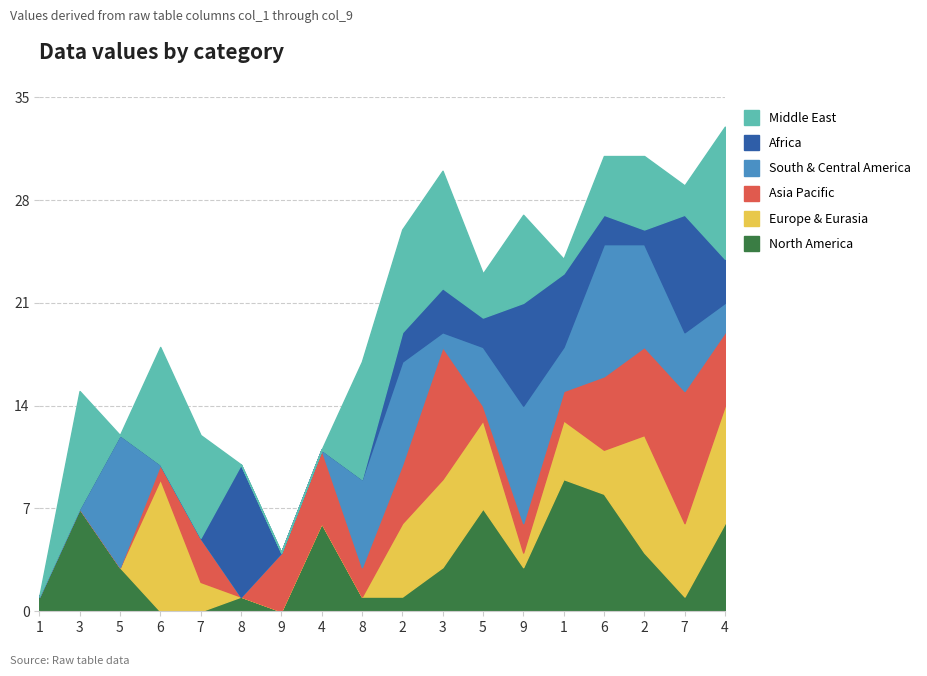

How many categories are shown in the chart?

18